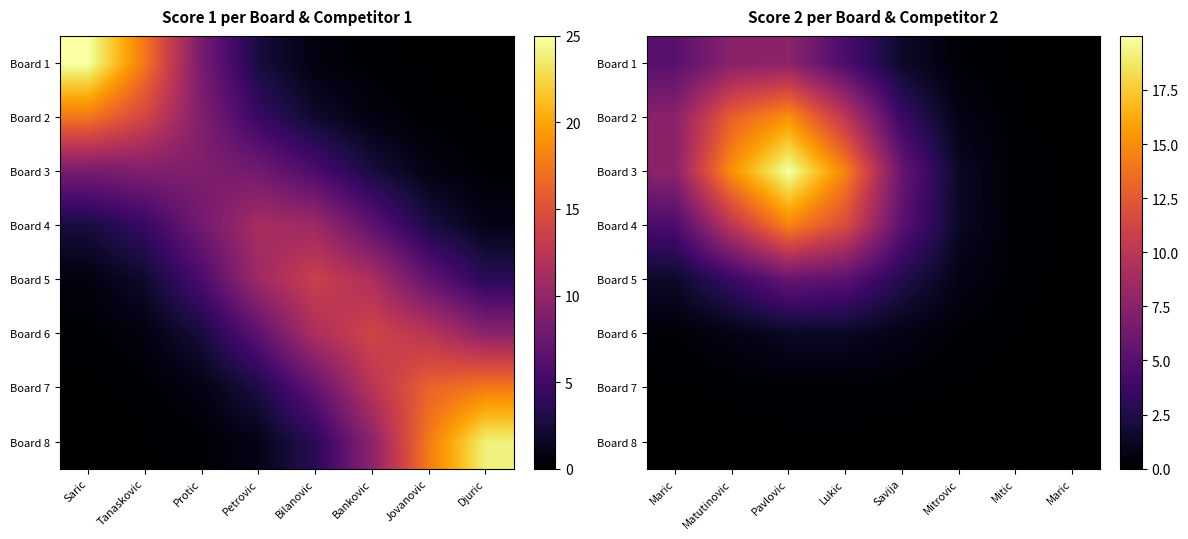

The Board 5 series shows 3.7 at Matutinovic. True or false?

True